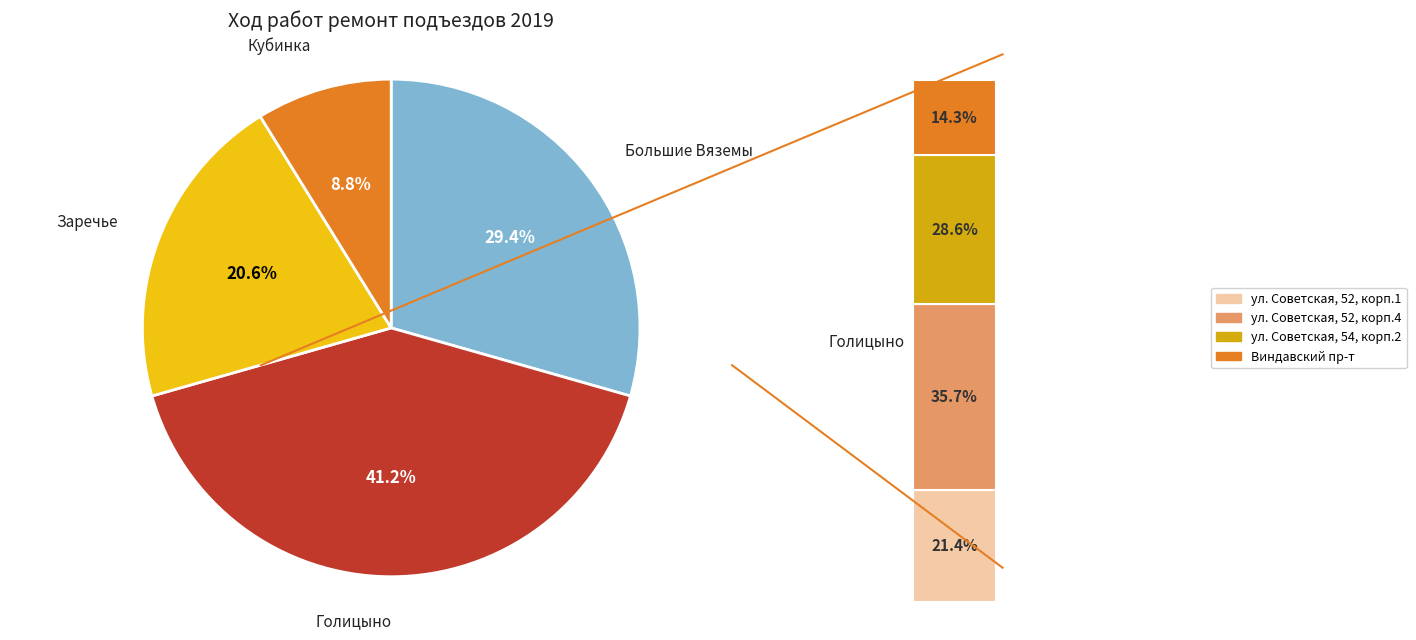

Is it true that Городское поселение Голицыно is 41% of the pie?

True